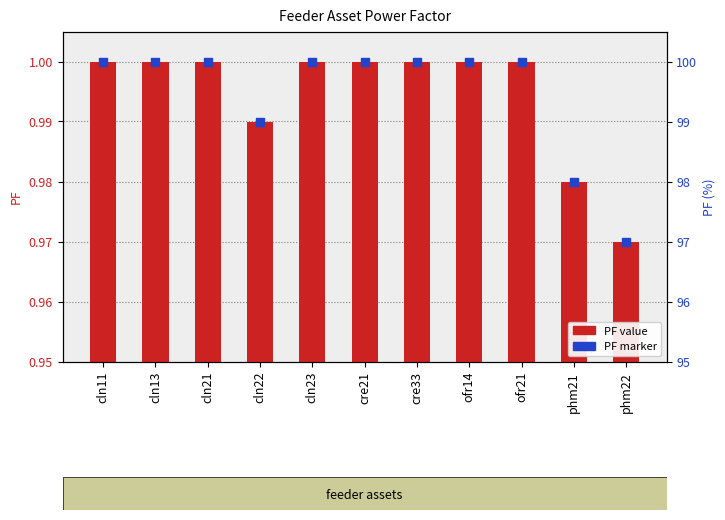

What is the total value across all series at cre33?

2.0